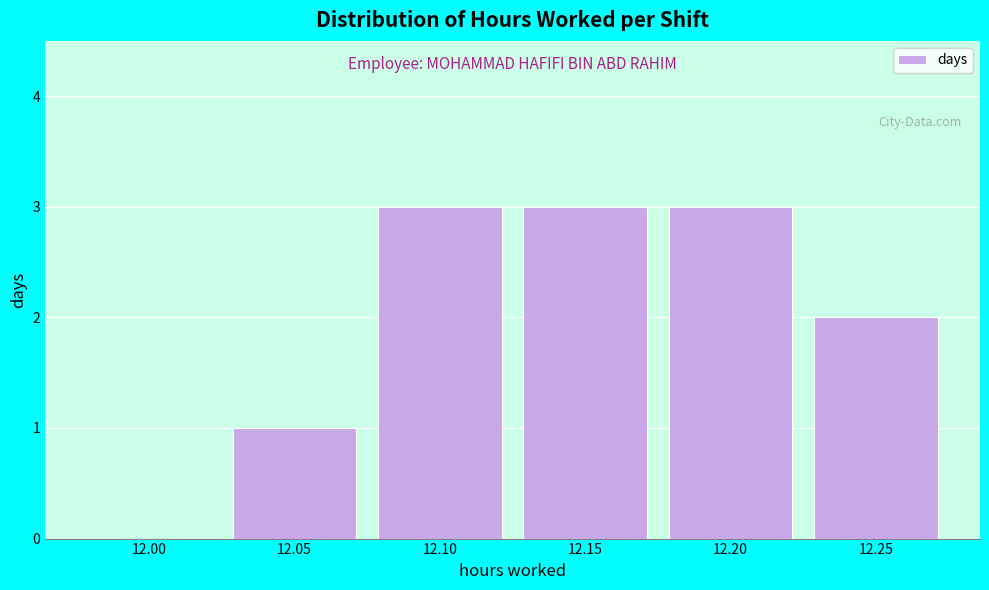

Reading left to right, transcribe all the data shown in this chart.

12.00=0	12.05=1	12.10=3	12.15=3	12.20=3	12.25=2